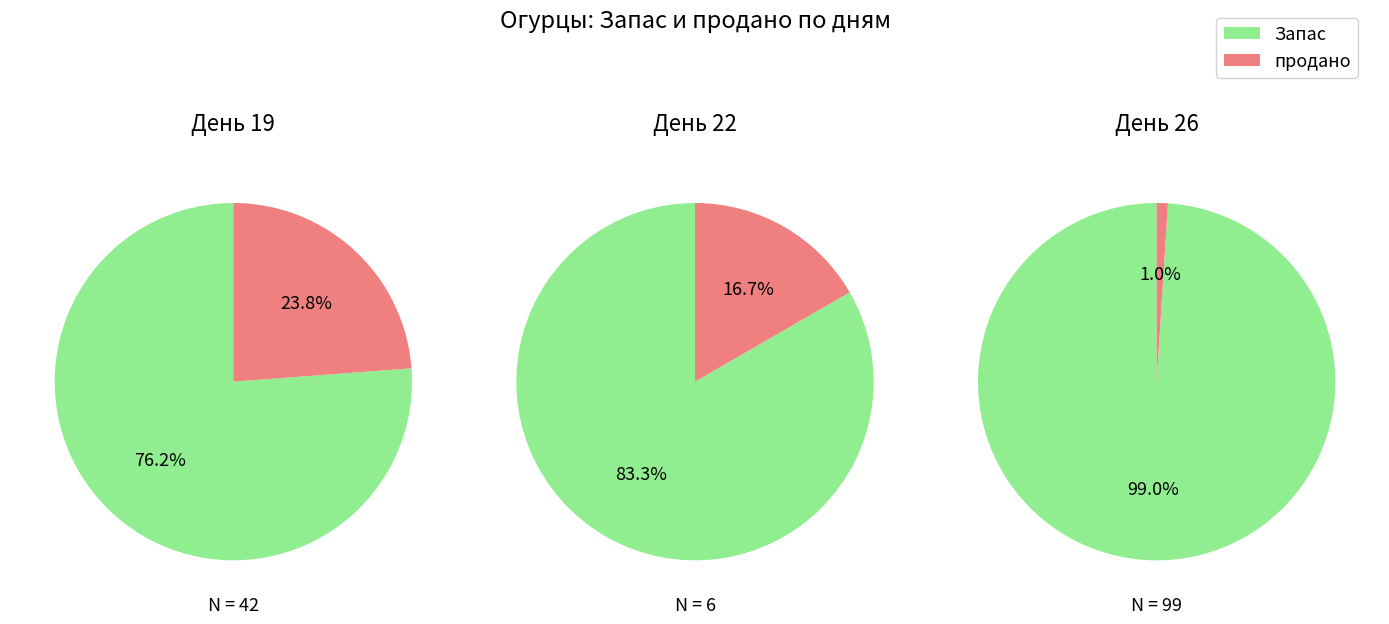

Which has a higher value, продано or 2?

2